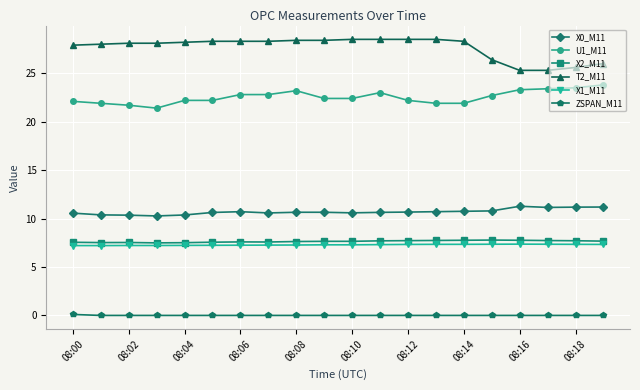

What is the greatest value displayed?

28.5